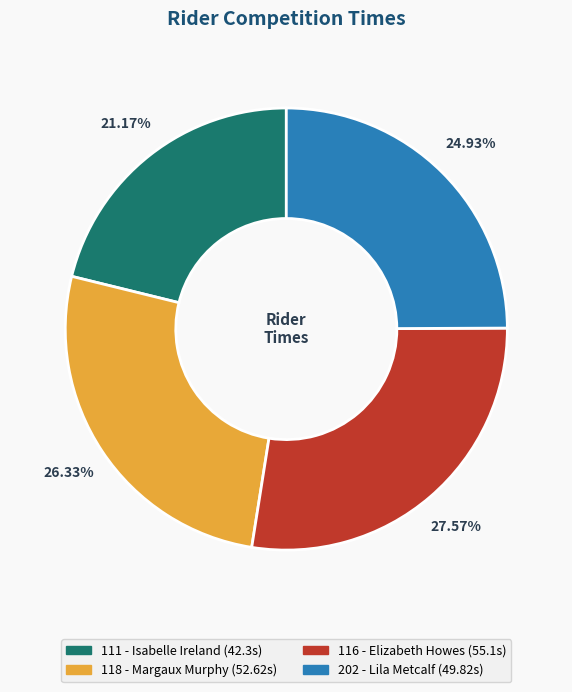

Does 202 - Lila Metcalf account for over 50% of the chart?

No